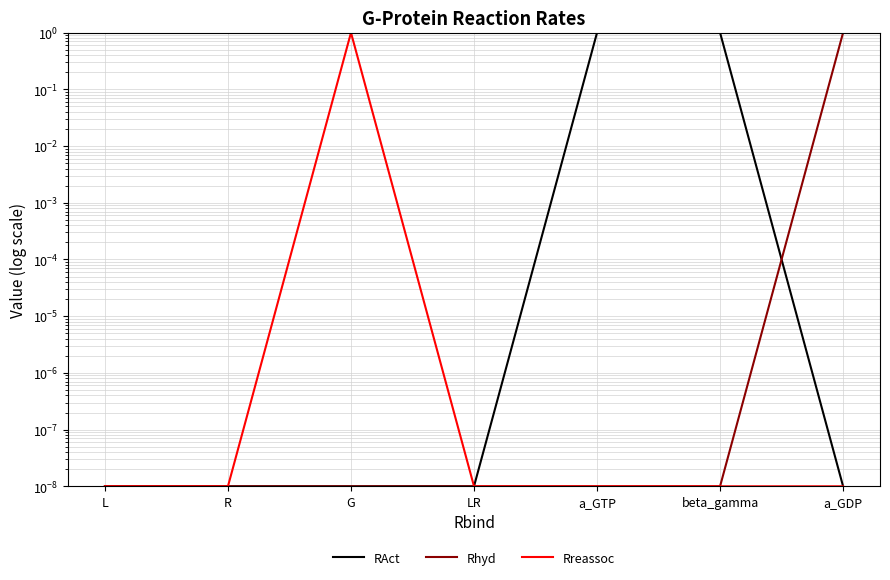

The Rhyd series shows 0.0 at beta_gamma. True or false?

False